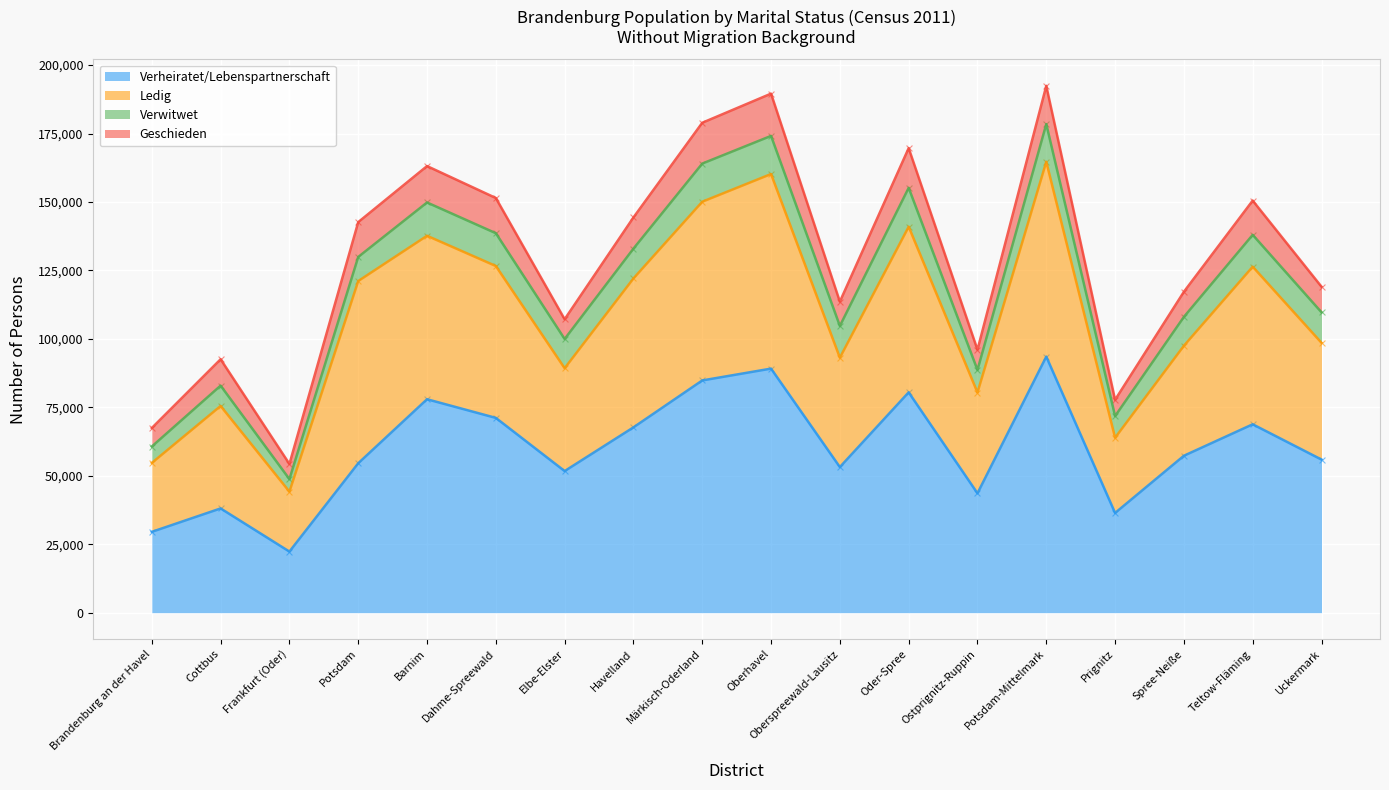

At how many categories does at least one series exceed 10417?

18